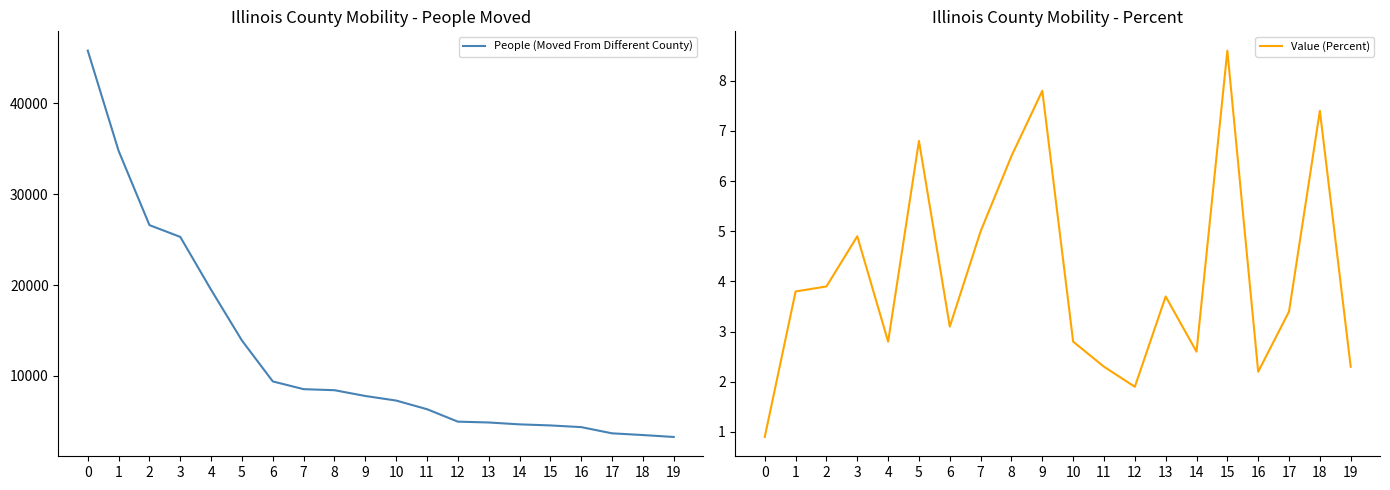

How many distinct data groups are displayed?

2